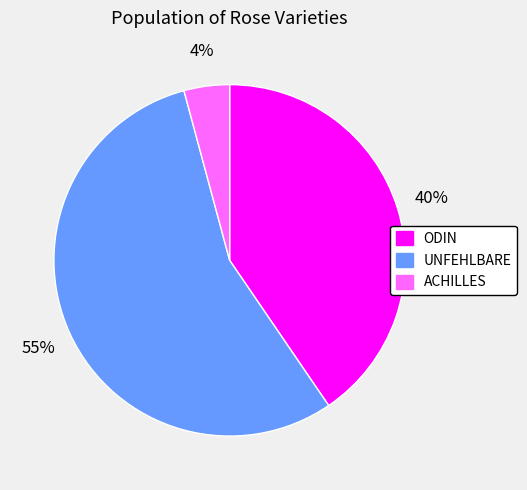

Do ODIN and ACHILLES together represent more than half of the pie?

No